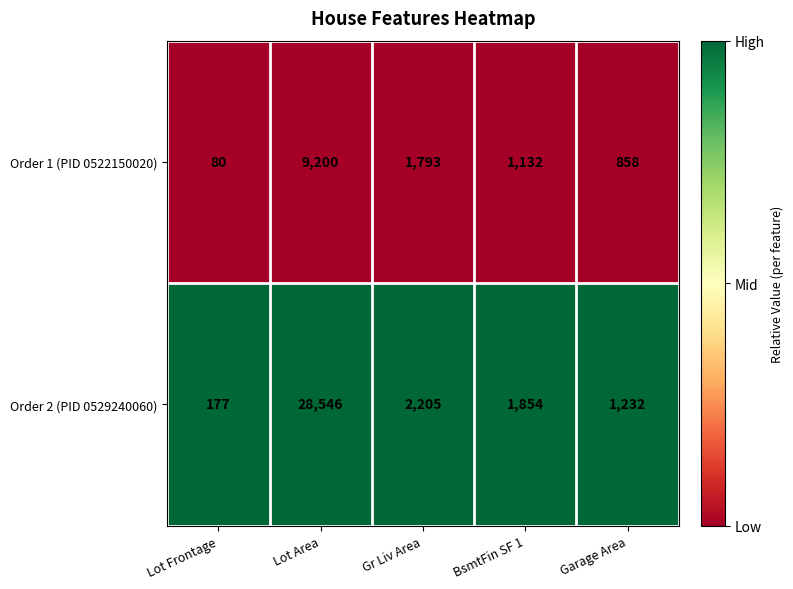

Reading left to right, list all the values displayed in this chart.

Order 1 (PID 0522150020): 80	9200	1793	1132	858
Order 2 (PID 0529240060): 177	28546	2205	1854	1232